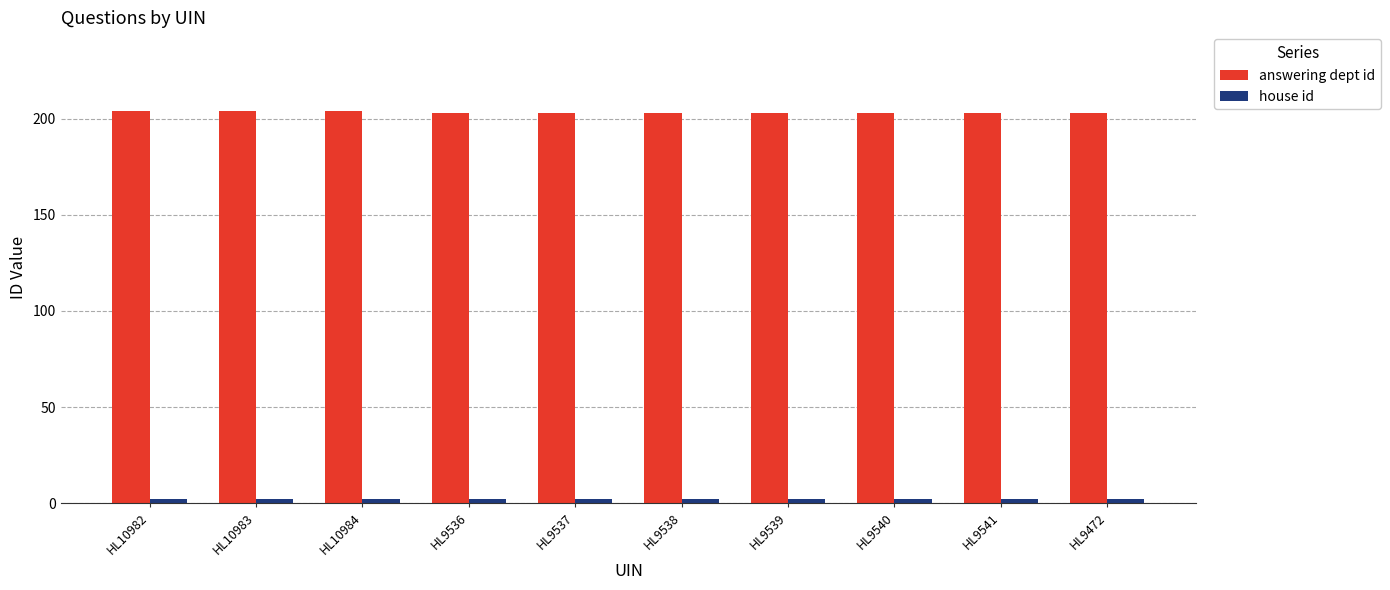

Is it true that answering dept id equals 204 at HL10983?

True